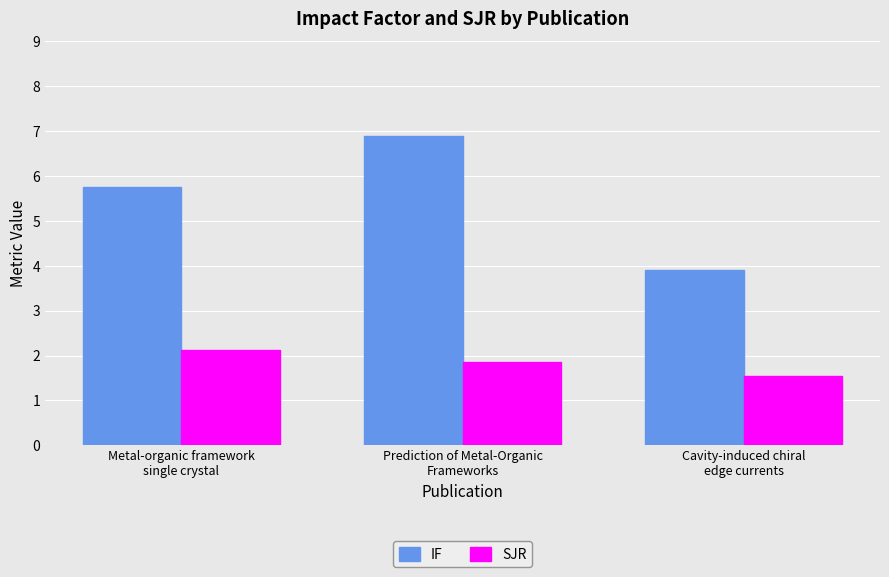

What are all the series names shown in the legend?

IF, SJR